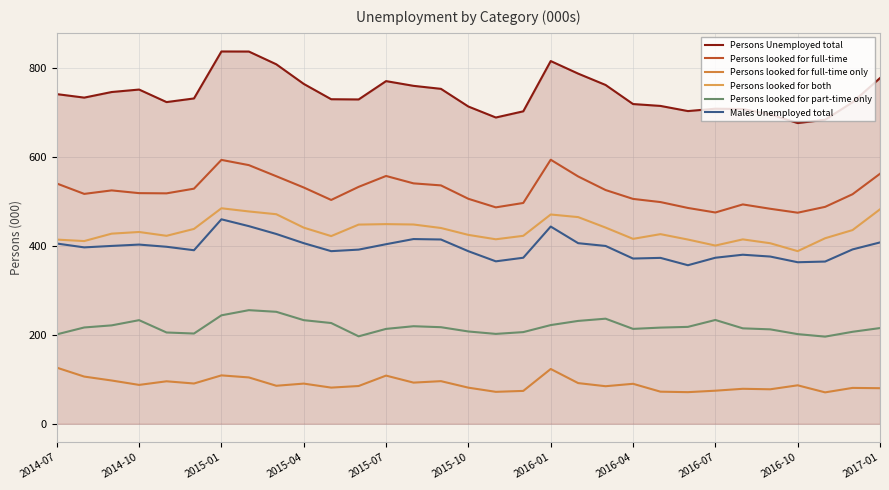

What are all the series names shown in the legend?

Persons Unemployed total, Persons looked for full-time, Persons looked for full-time only, Persons looked for both, Persons looked for part-time only, Males Unemployed total